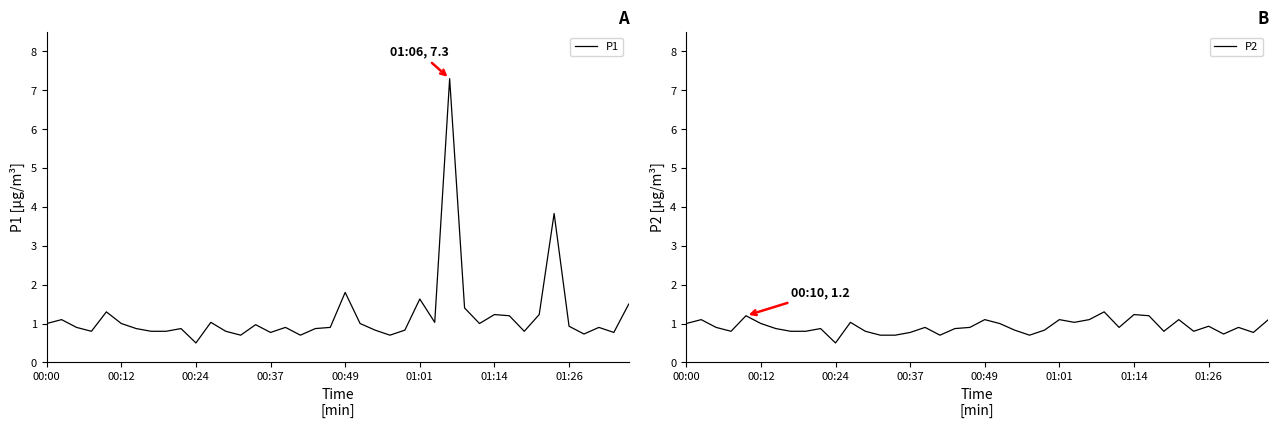

What is the highest value of the P2 series?

1.3